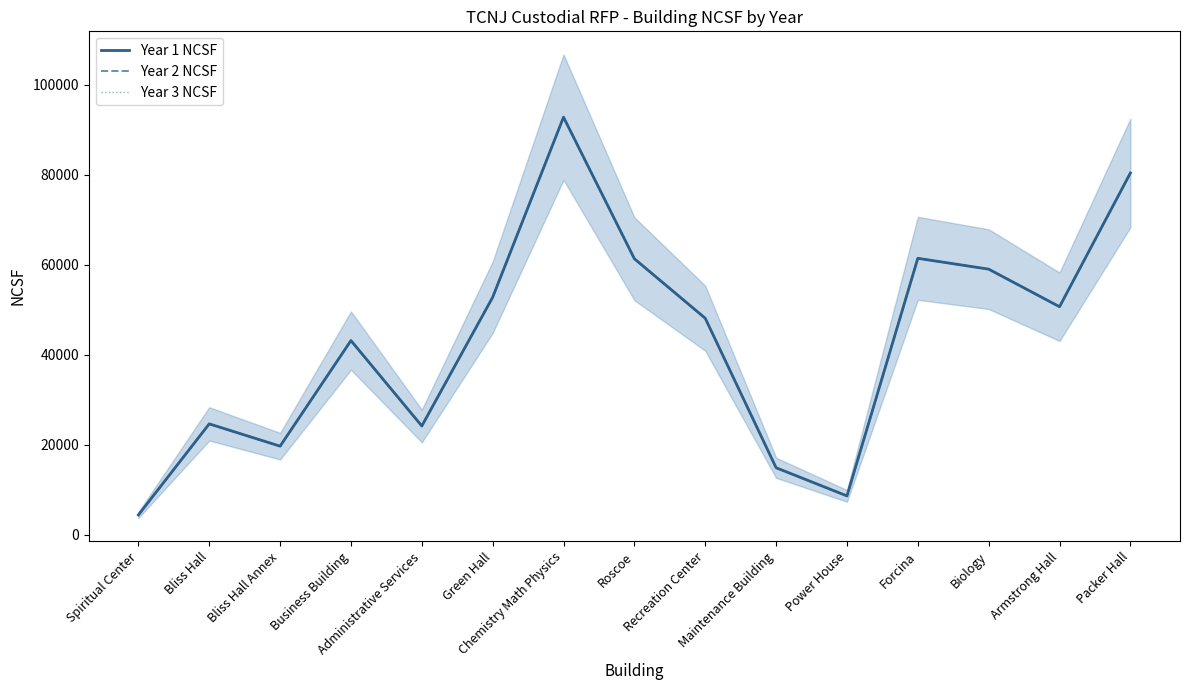

Is this an area chart (filled region under the line)?

No